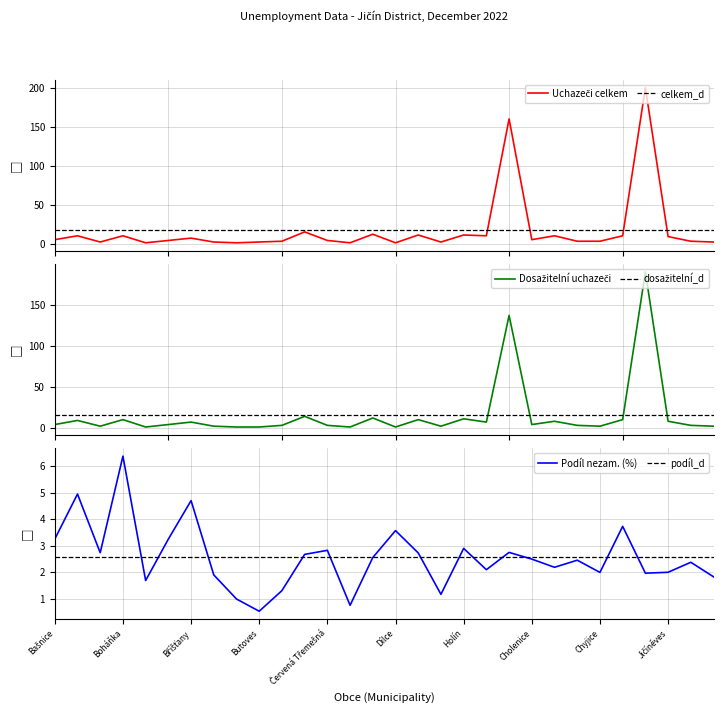

How many interior local valleys does the Dosažitelní uchazeči o zaměstnání series have?

8